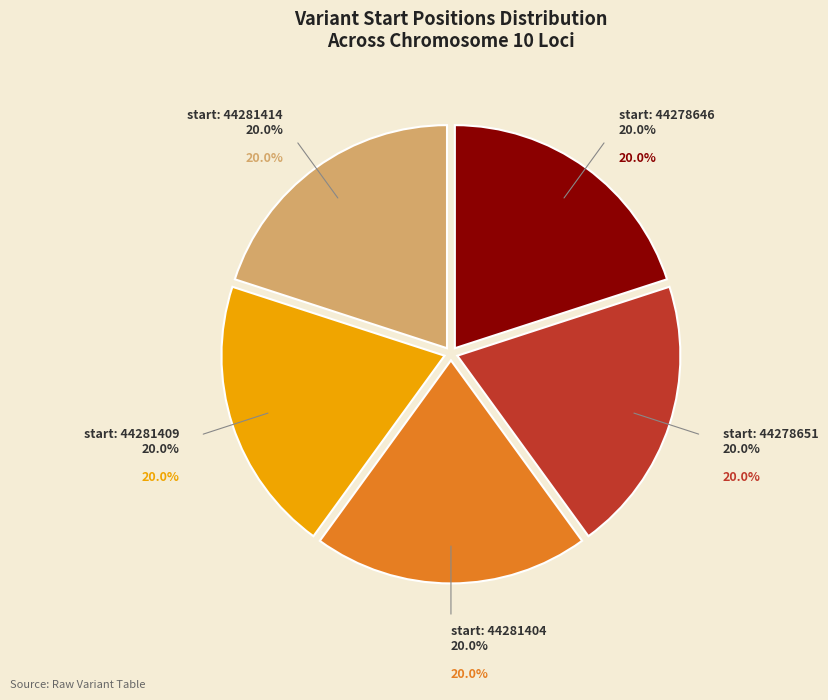

Count the number of slices in the pie.

5